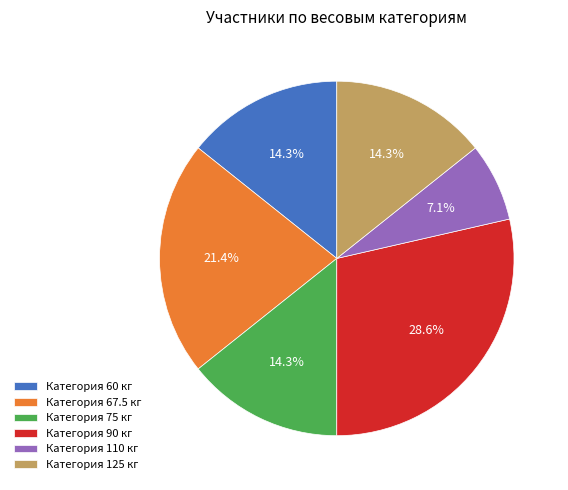

What is the total percentage of Категория 125 кг and Категория 67.5 кг?

35.7%